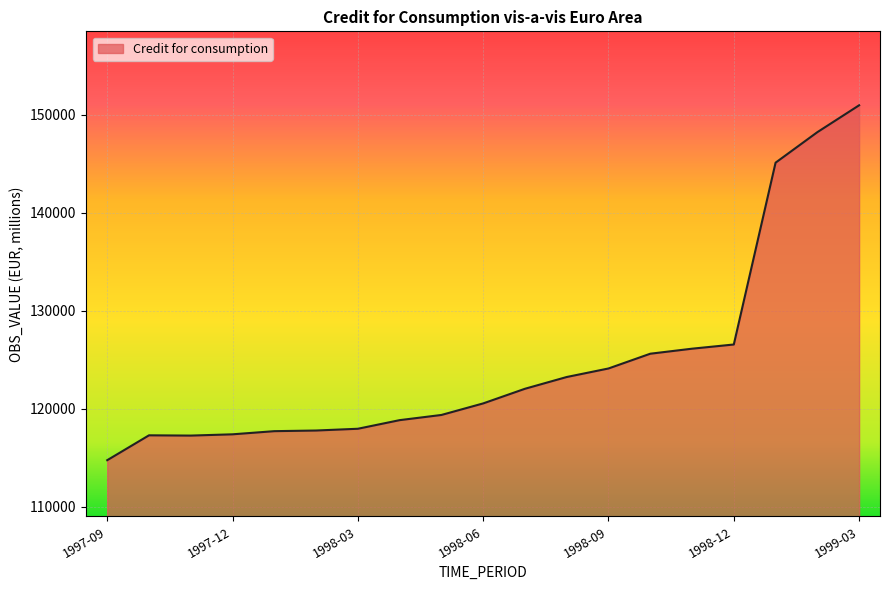

What is the maximum value shown in the chart?

150958.8